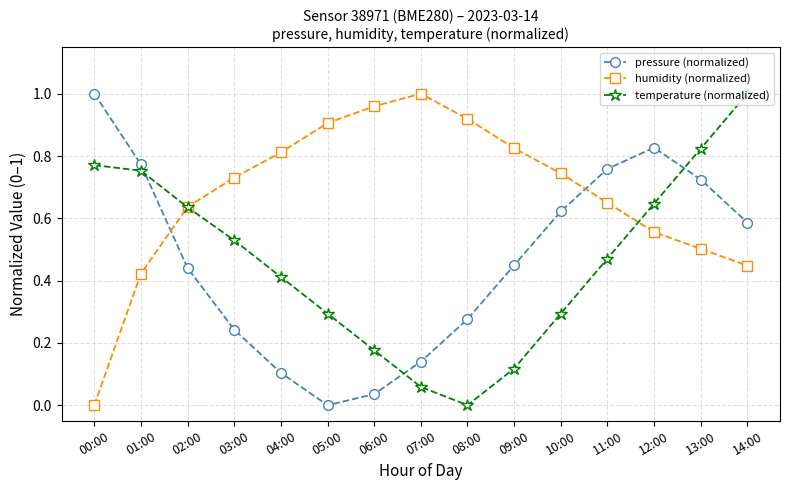

At which label does temperature (normalized) reach its peak?

14:00